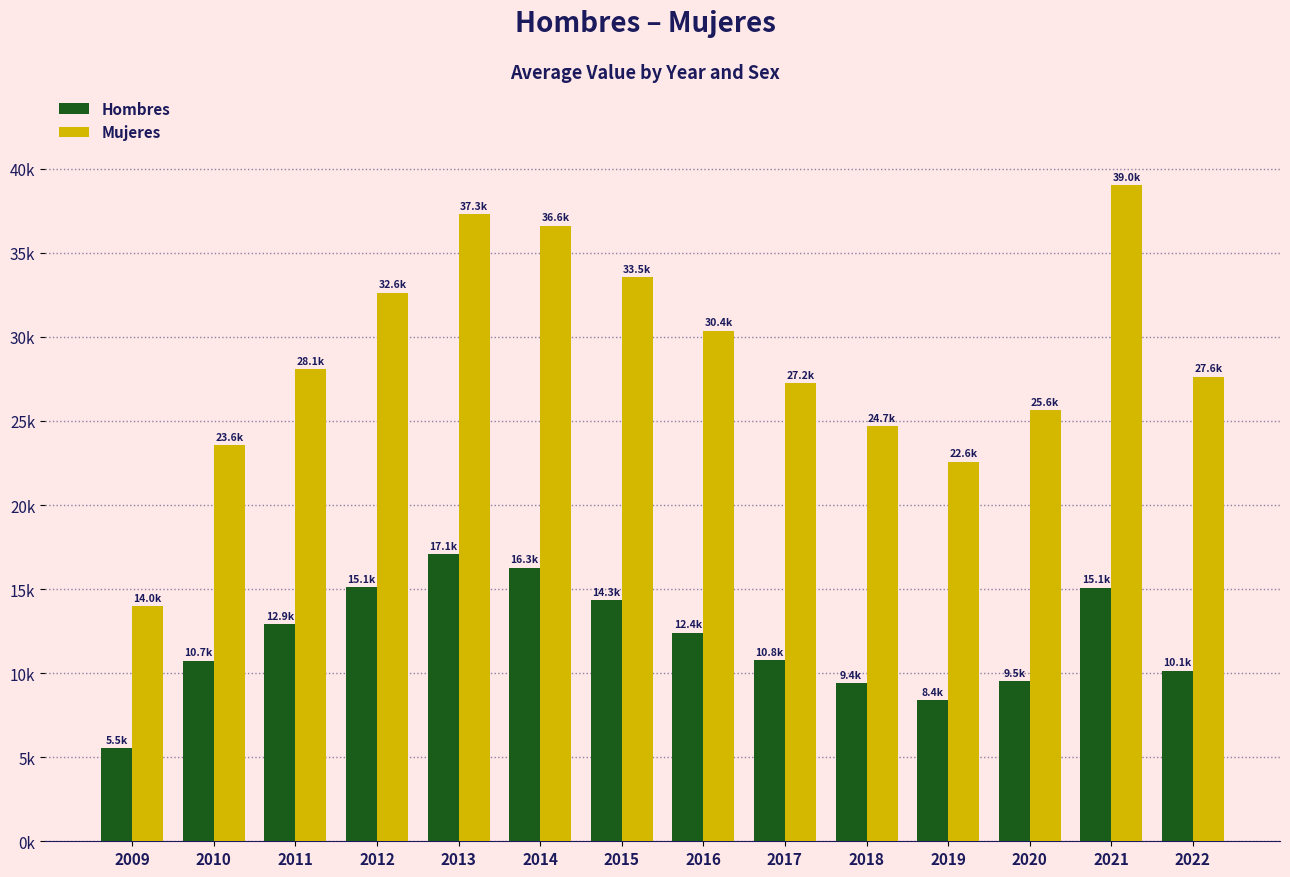

What is the minimum value shown in the chart?

5544.3